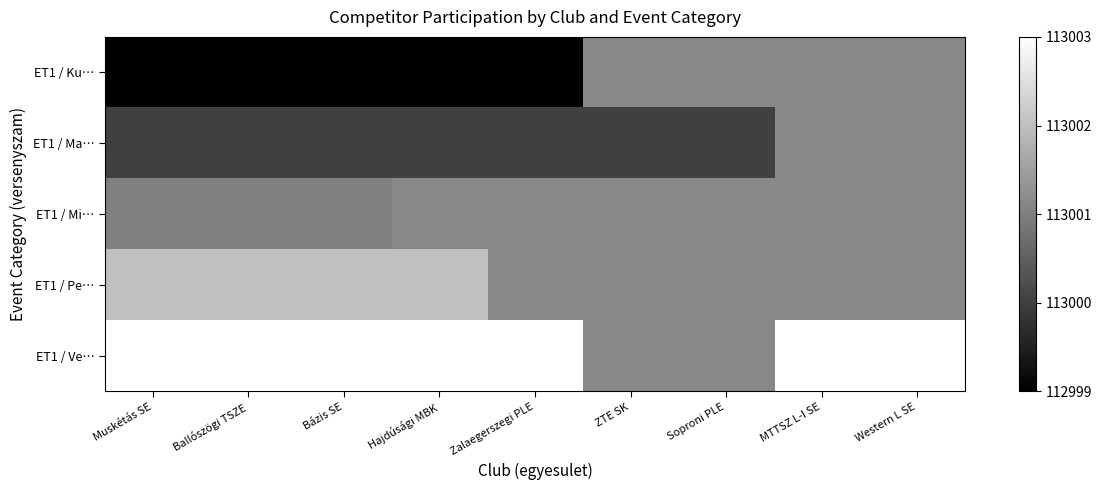

Which has a higher value, Ballószögi TSZE or Western L SE?

Western L SE